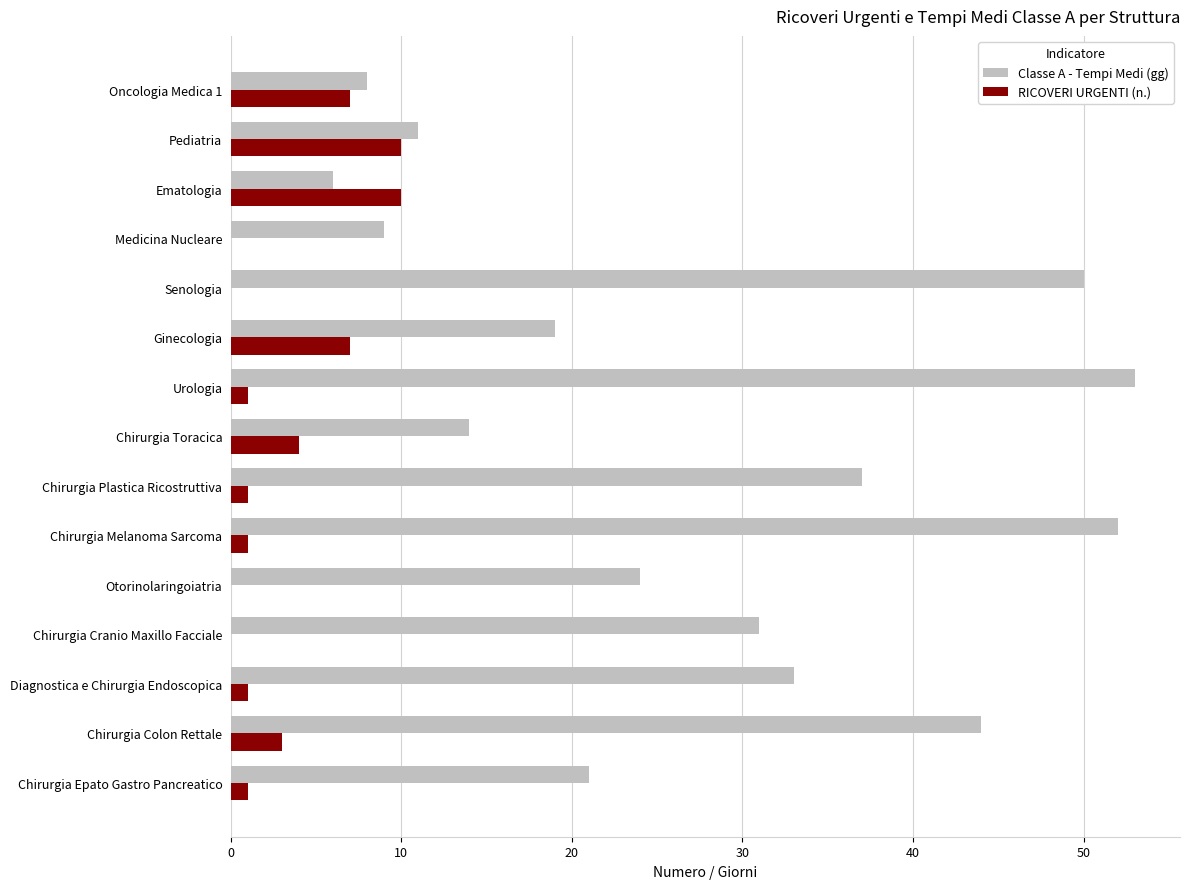

Where is Classe A - Tempi Medi (gg) nearest to the value 29?

Chirurgia Cranio Maxillo Facciale